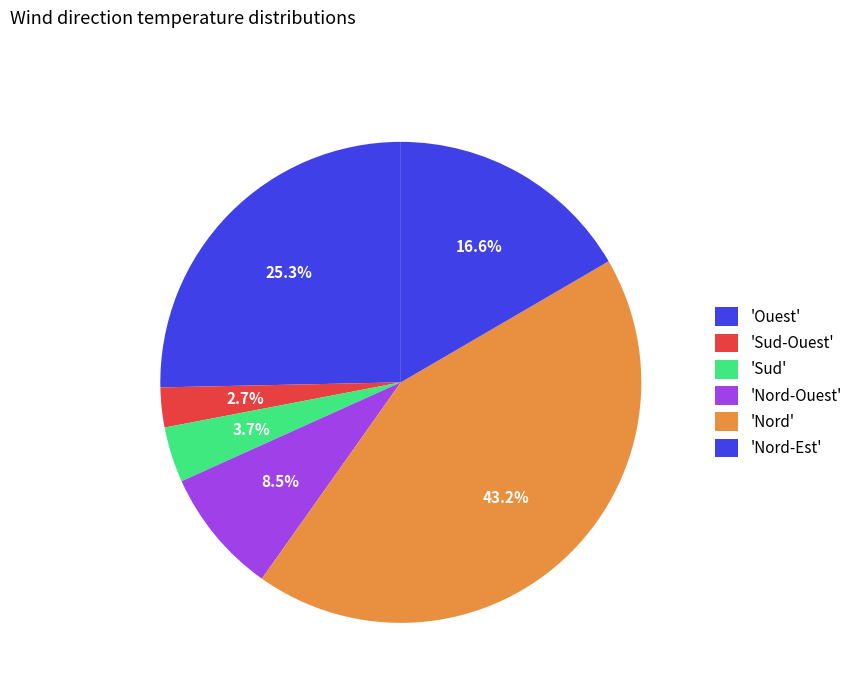

How many slices are in this pie chart?

6